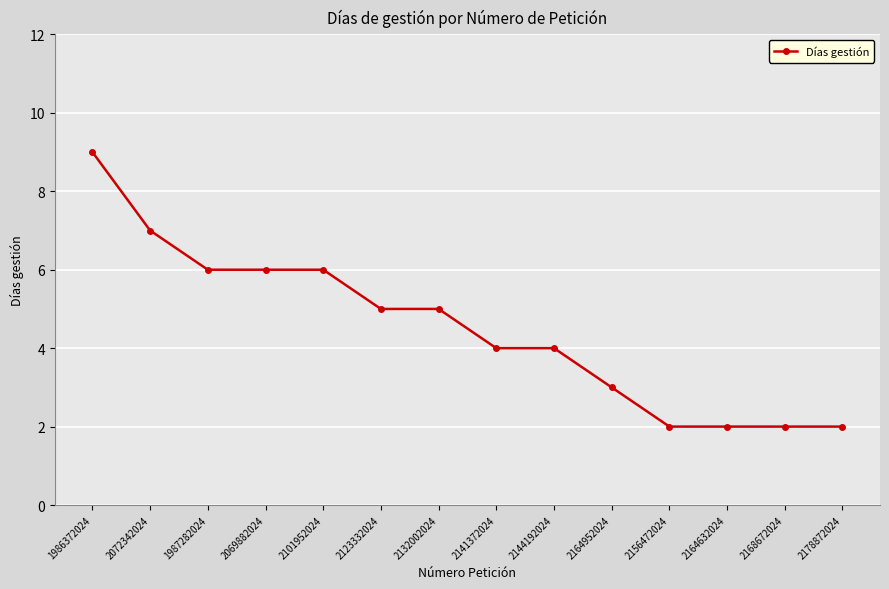

How many series are shown in this chart?

1